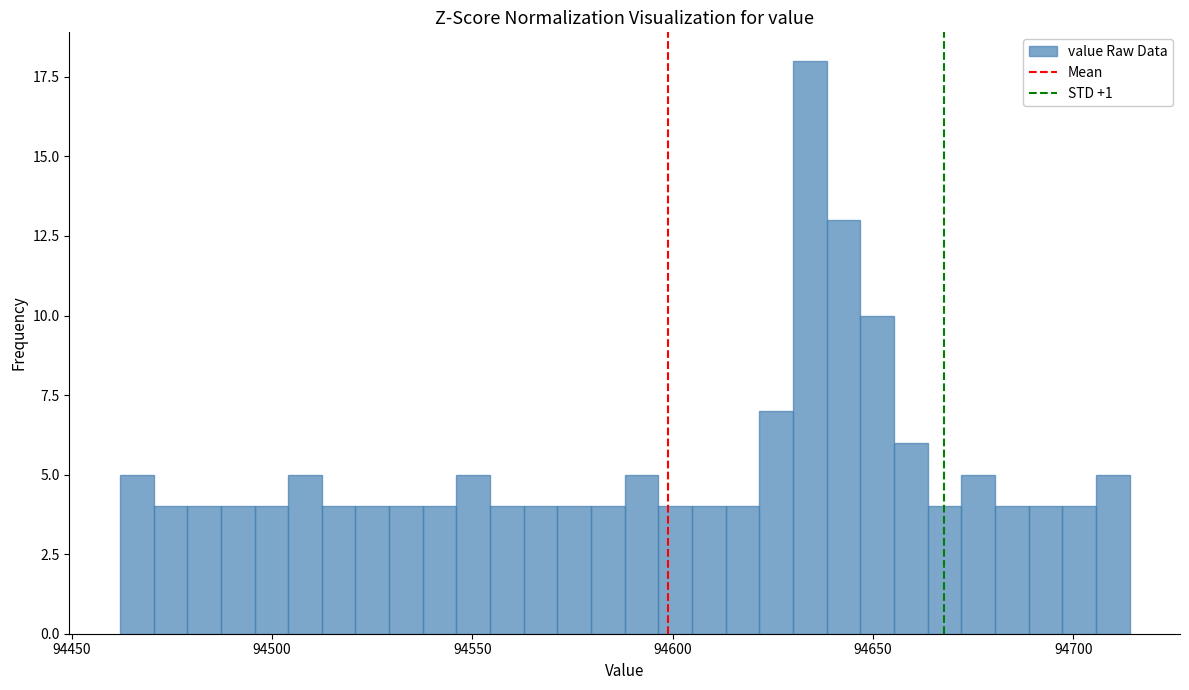

Read against the x-axis, roughly where is the centre of the tallest bar?

94635